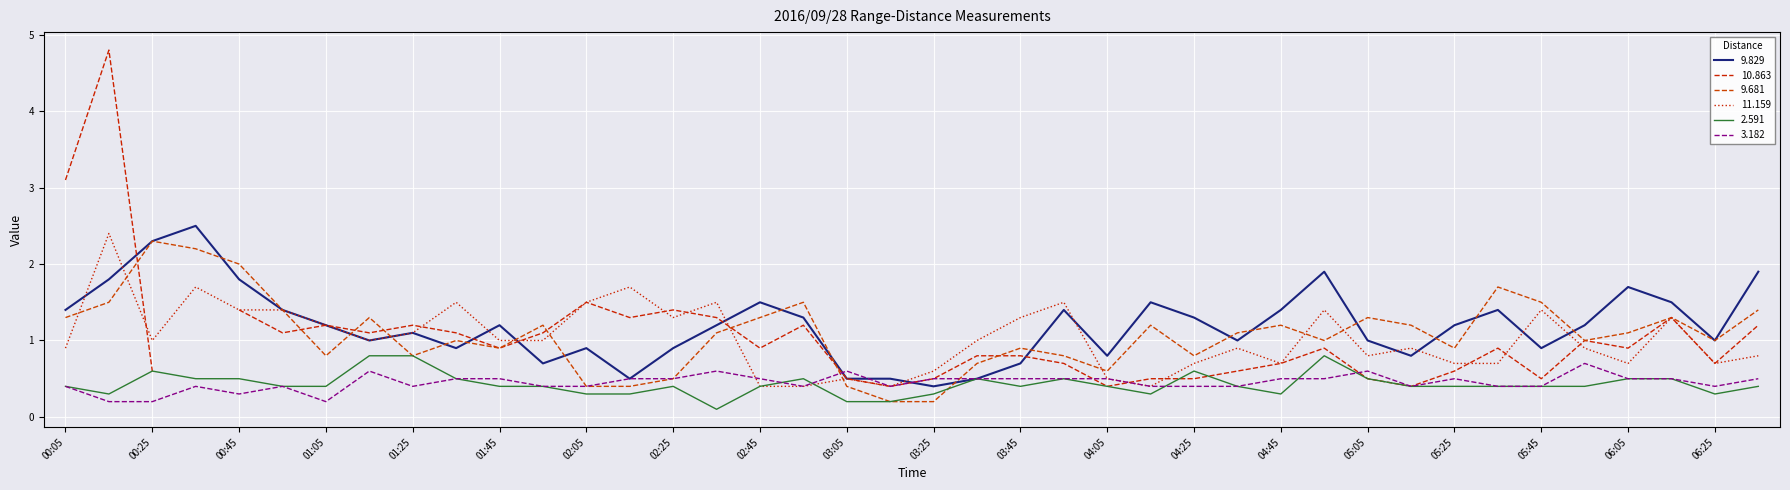

At how many categories does at least one series exceed 0?

40